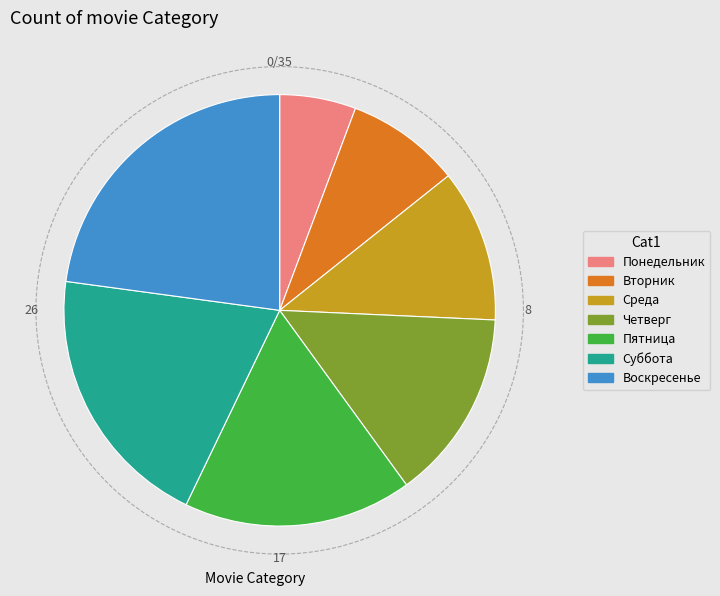

Combined, do Четверг and Вторник account for over 50%?

No